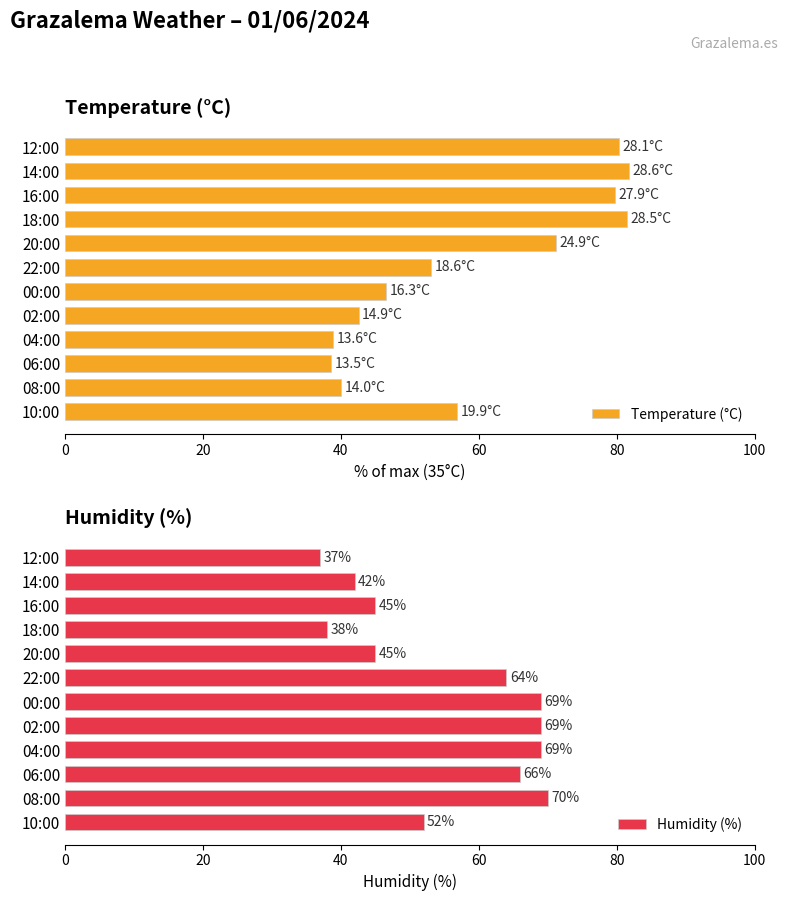

Which series has the largest range (max minus min)?

Temperature (°C)